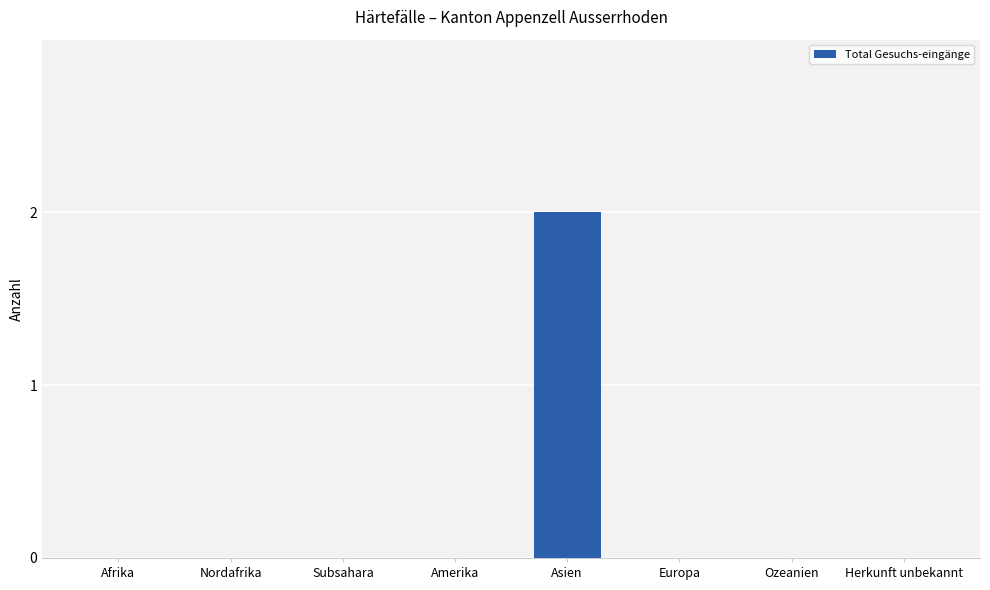

What is the change in value from Amerika to Asien?

+2